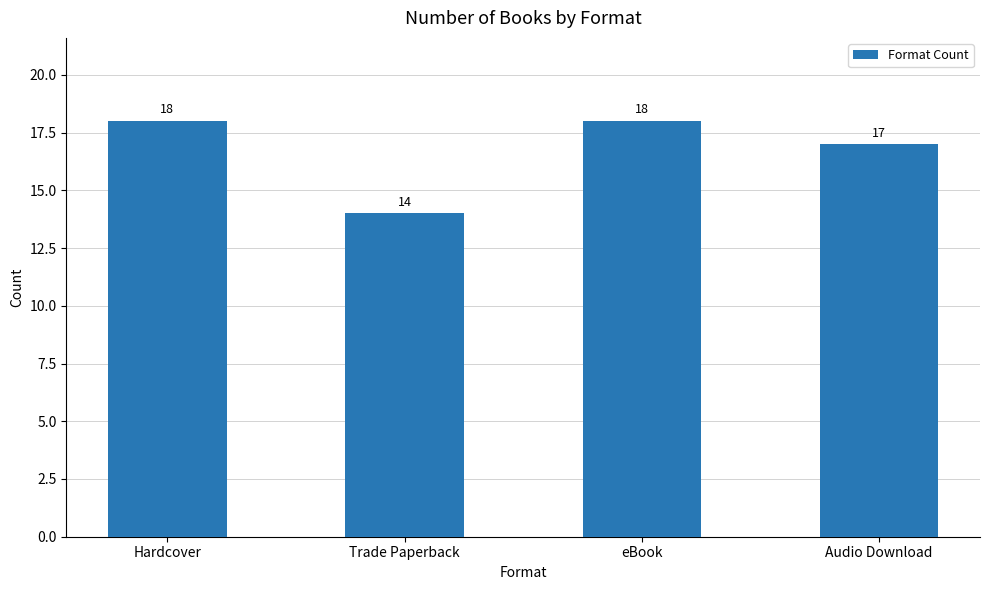

What is the change in value from Trade Paperback to eBook?

+4